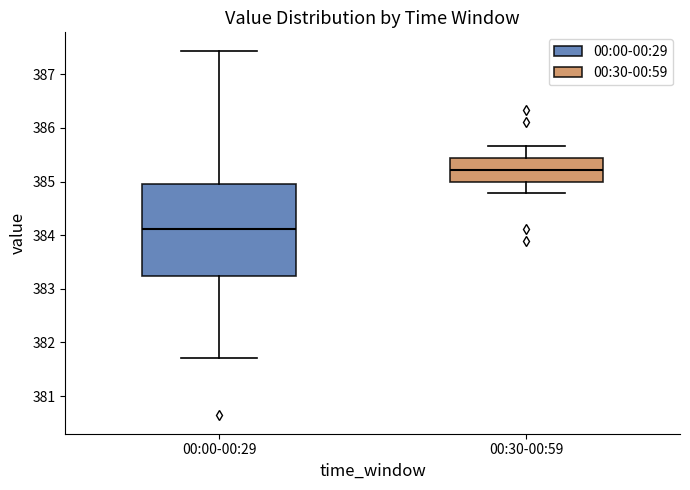

Which box's median line is the highest?

00:30-00:59